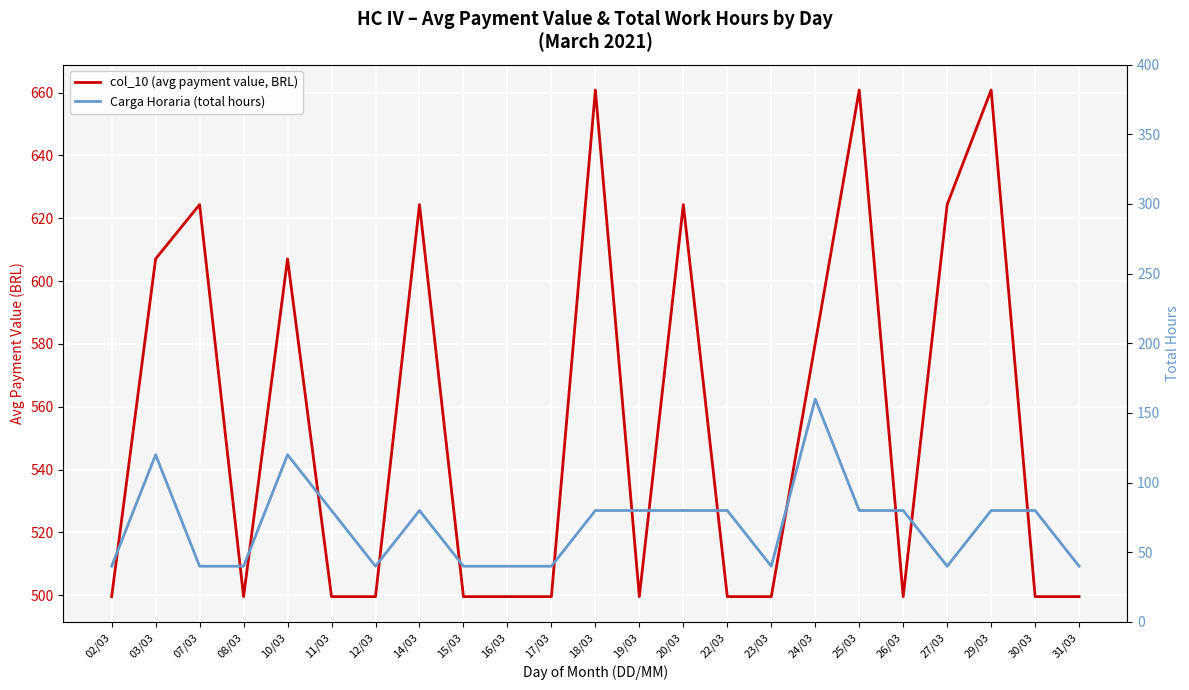

How many lines are shown in the chart?

2